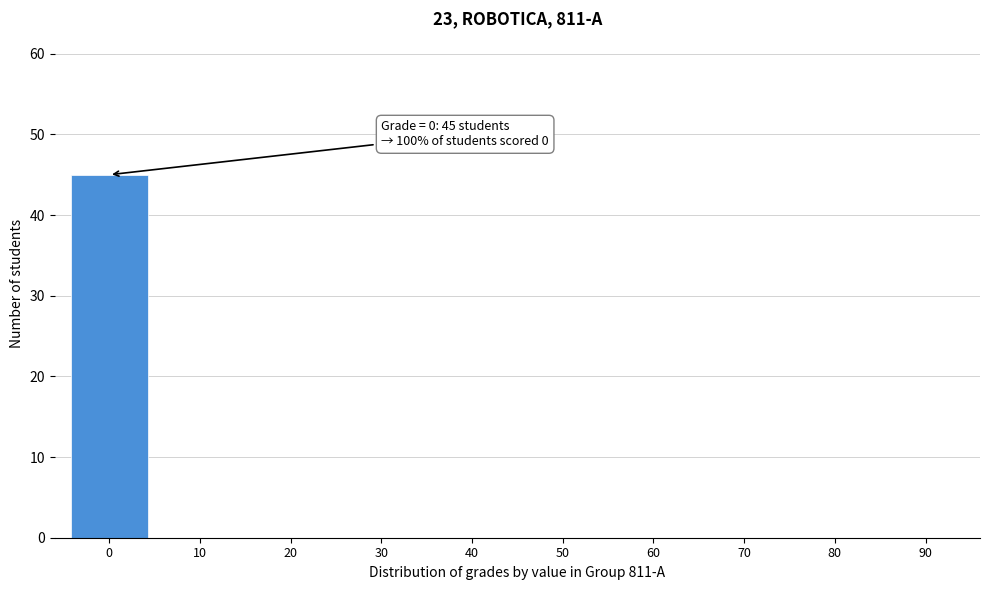

Reading right to left, transcribe all the data shown in this chart.

90=0	80=0	70=0	60=0	50=0	40=0	30=0	20=0	10=0	0=45